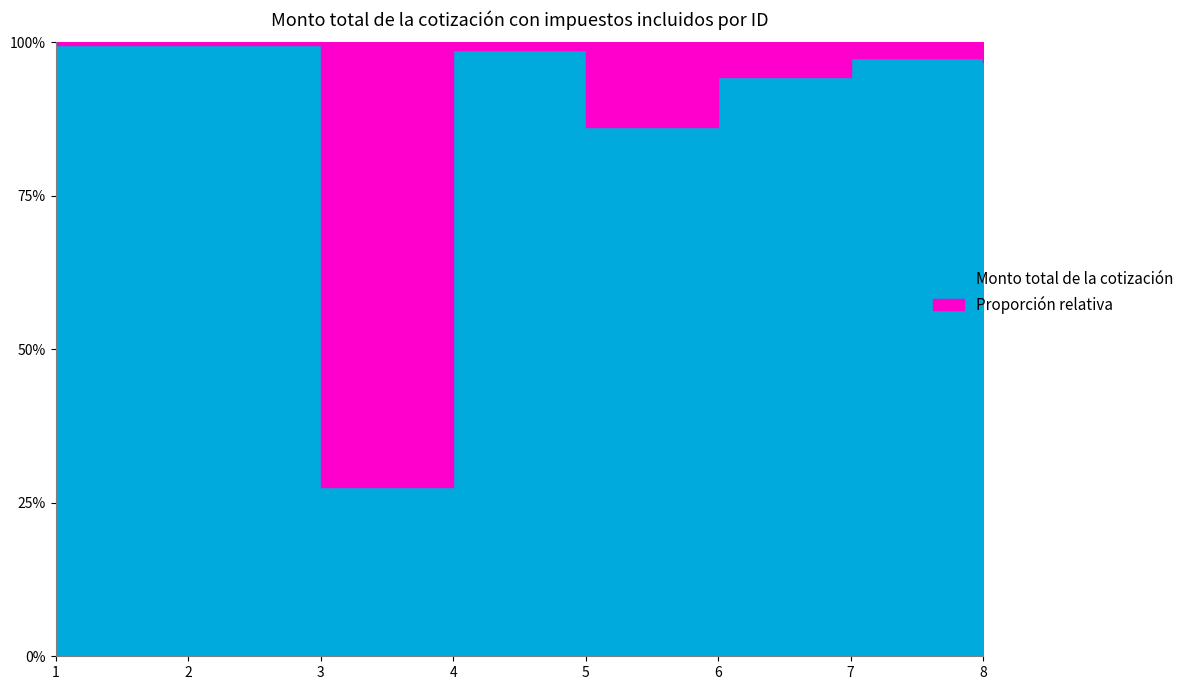

True or false: there are more than 2 points higher than both neighbors.

False